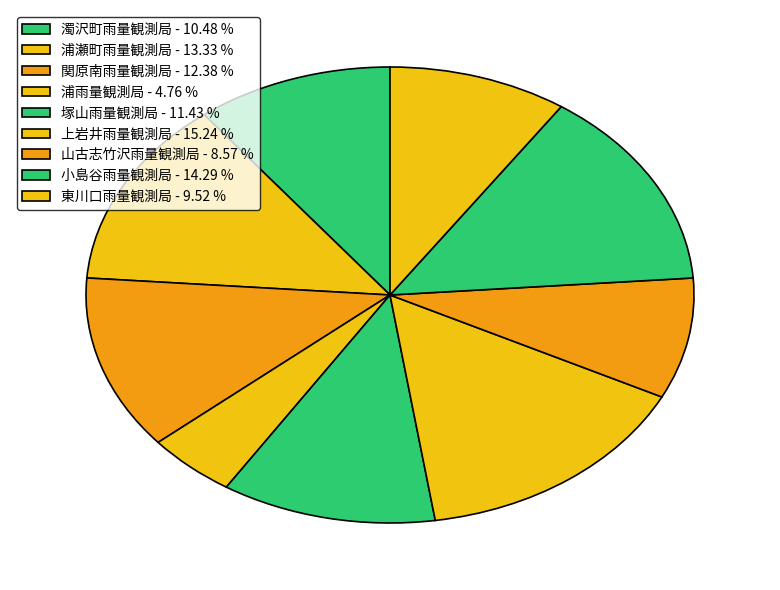

Which slice is the smallest?

浦雨量観測局 - 4.76 %